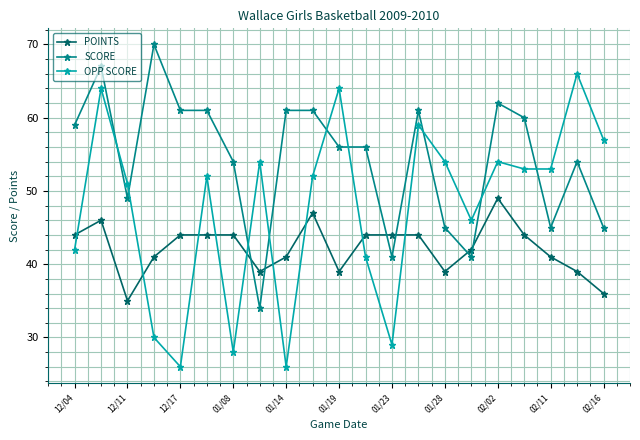

Reading right to left, extract all data points from this chart.

POINTS: 36	39	41	44	49	42	39	44	44	44	39	47	41	39	44	44	44	41	35	46	44
SCORE: 45	54	45	60	62	41	45	61	41	56	56	61	61	34	54	61	61	70	49	67	59
OPP SCORE: 57	66	53	53	54	46	54	59	29	41	64	52	26	54	28	52	26	30	51	64	42